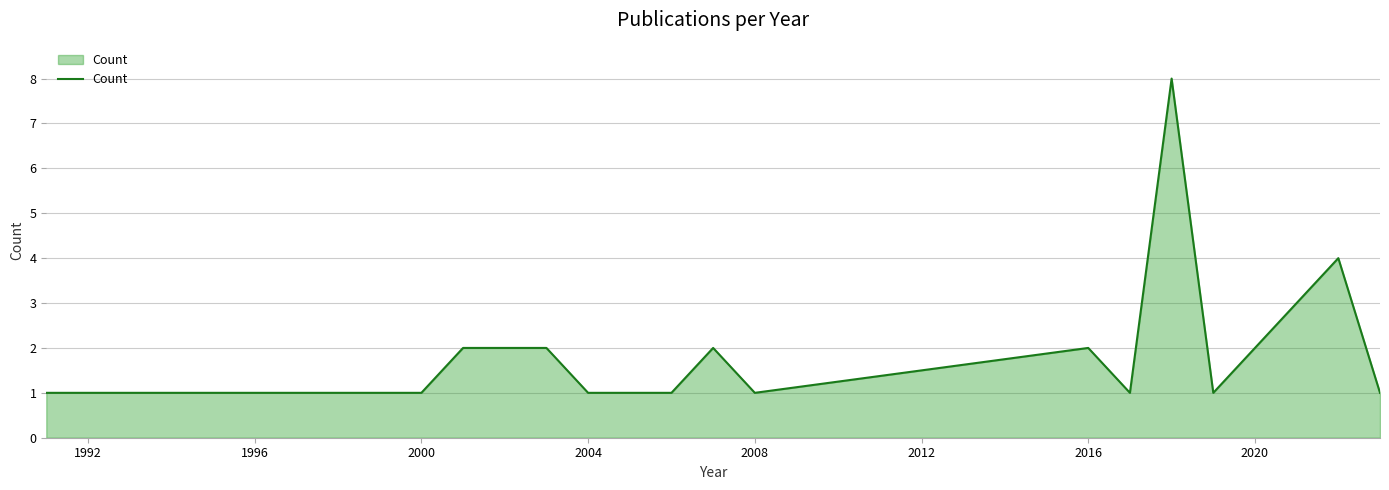

Reading right to left, what are all the values shown in this chart?

1	4	3	2	1	8	1	2	1	2	1	1	1	2	2	1	1	1	1	1	1